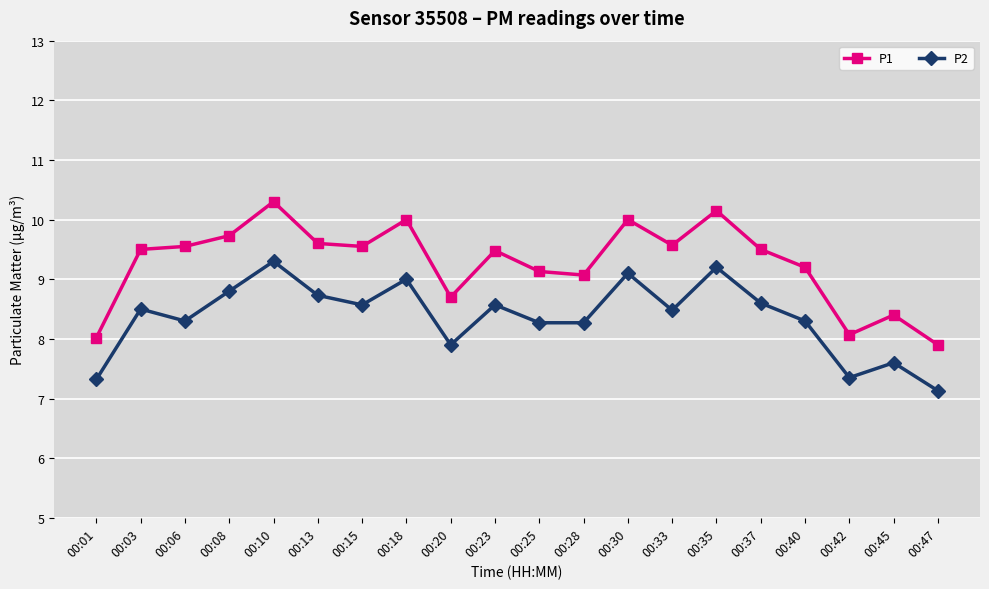

Rank the series by their maximum value, from lowest to highest.

P2, P1